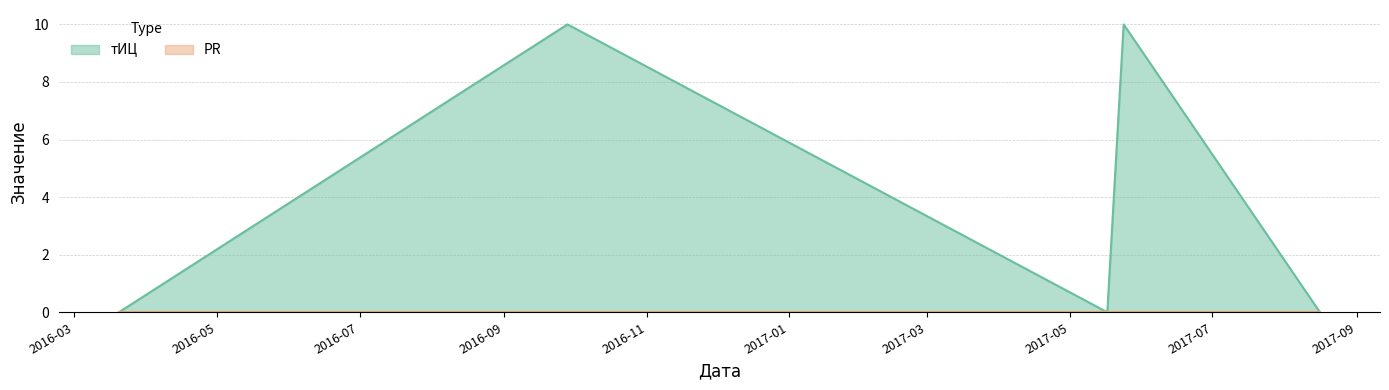

Reading right to left, list all the values displayed in this chart.

0	10	0	10	0